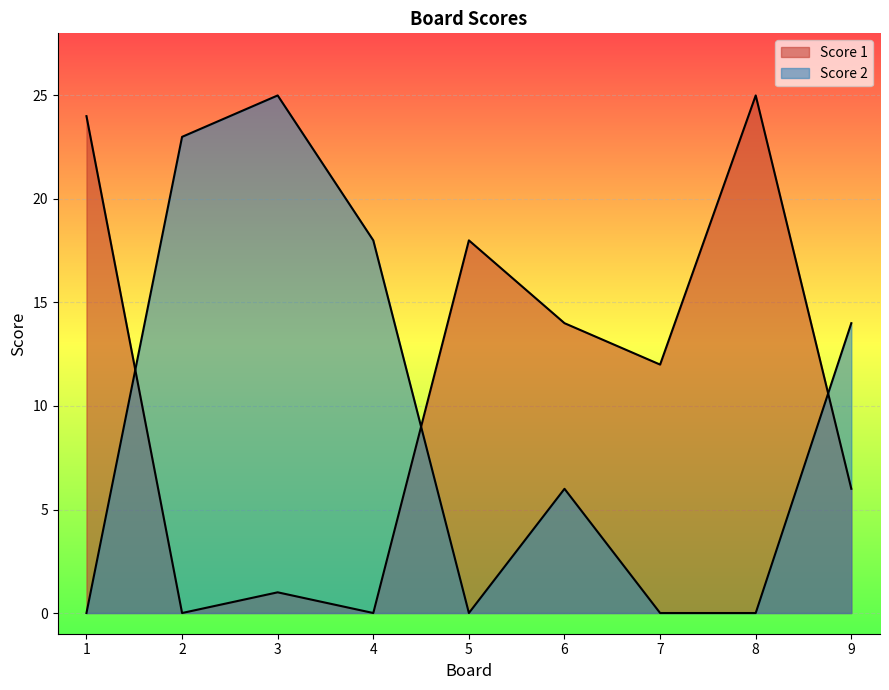

Which label corresponds to the smallest value in the chart?

2